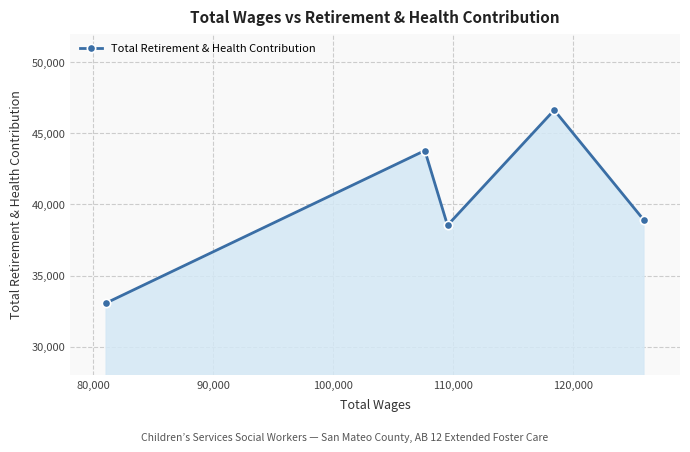

What is the difference between the maximum and minimum values?

13553